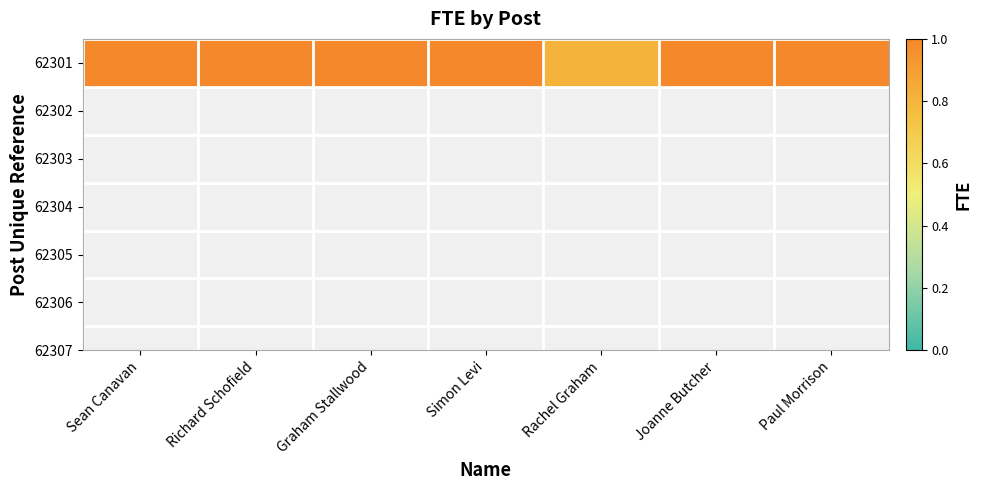

Count the values in the range 1 to 2.

6